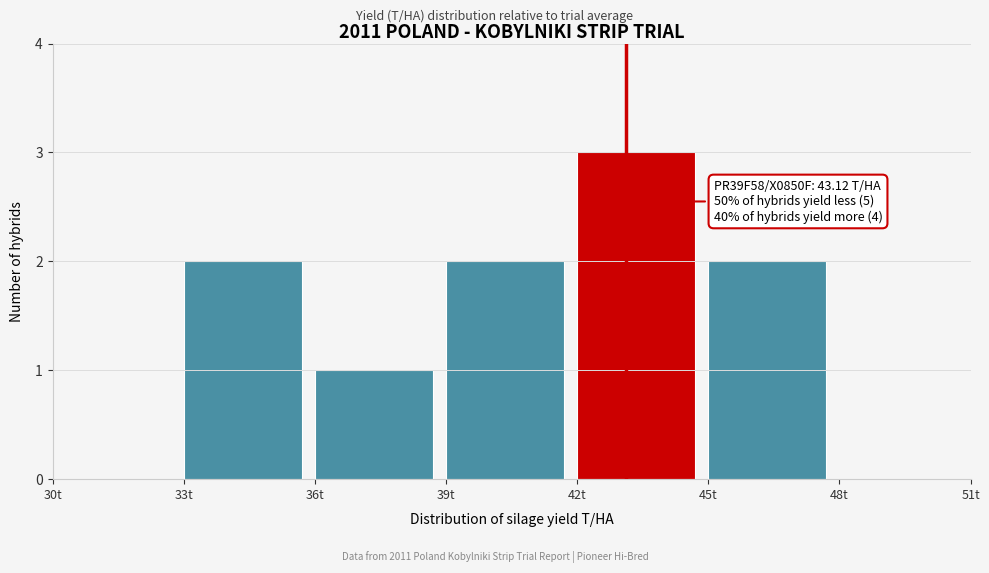

Over which range of the x-axis is the bar tallest?

42 to 45